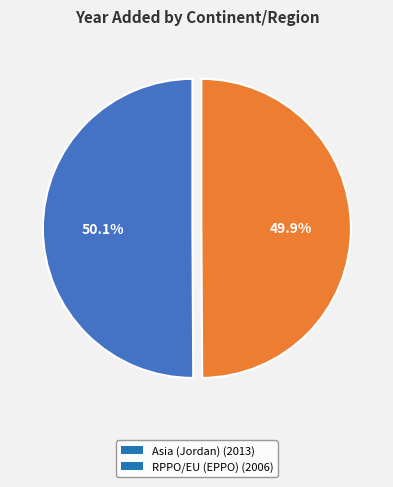

Is there any slice that represents more than half of the pie?

Yes